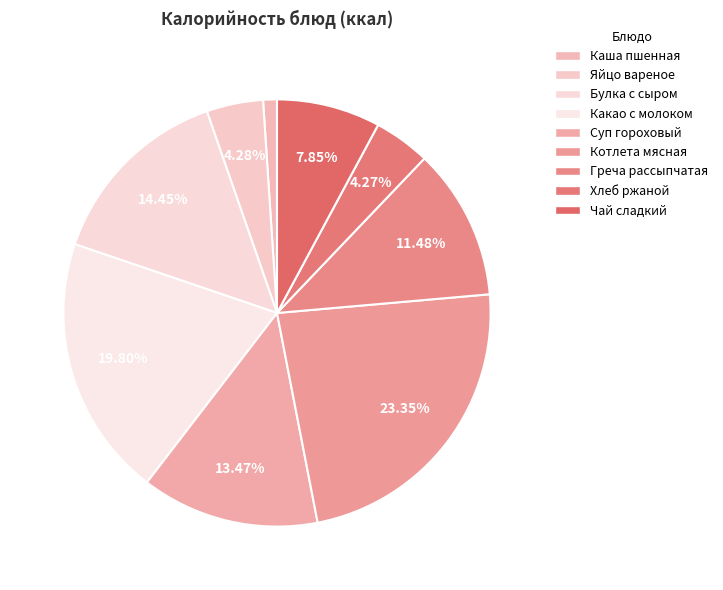

What is the change in value from Котлета мясная to Греча рассыпчатая?

-126.1